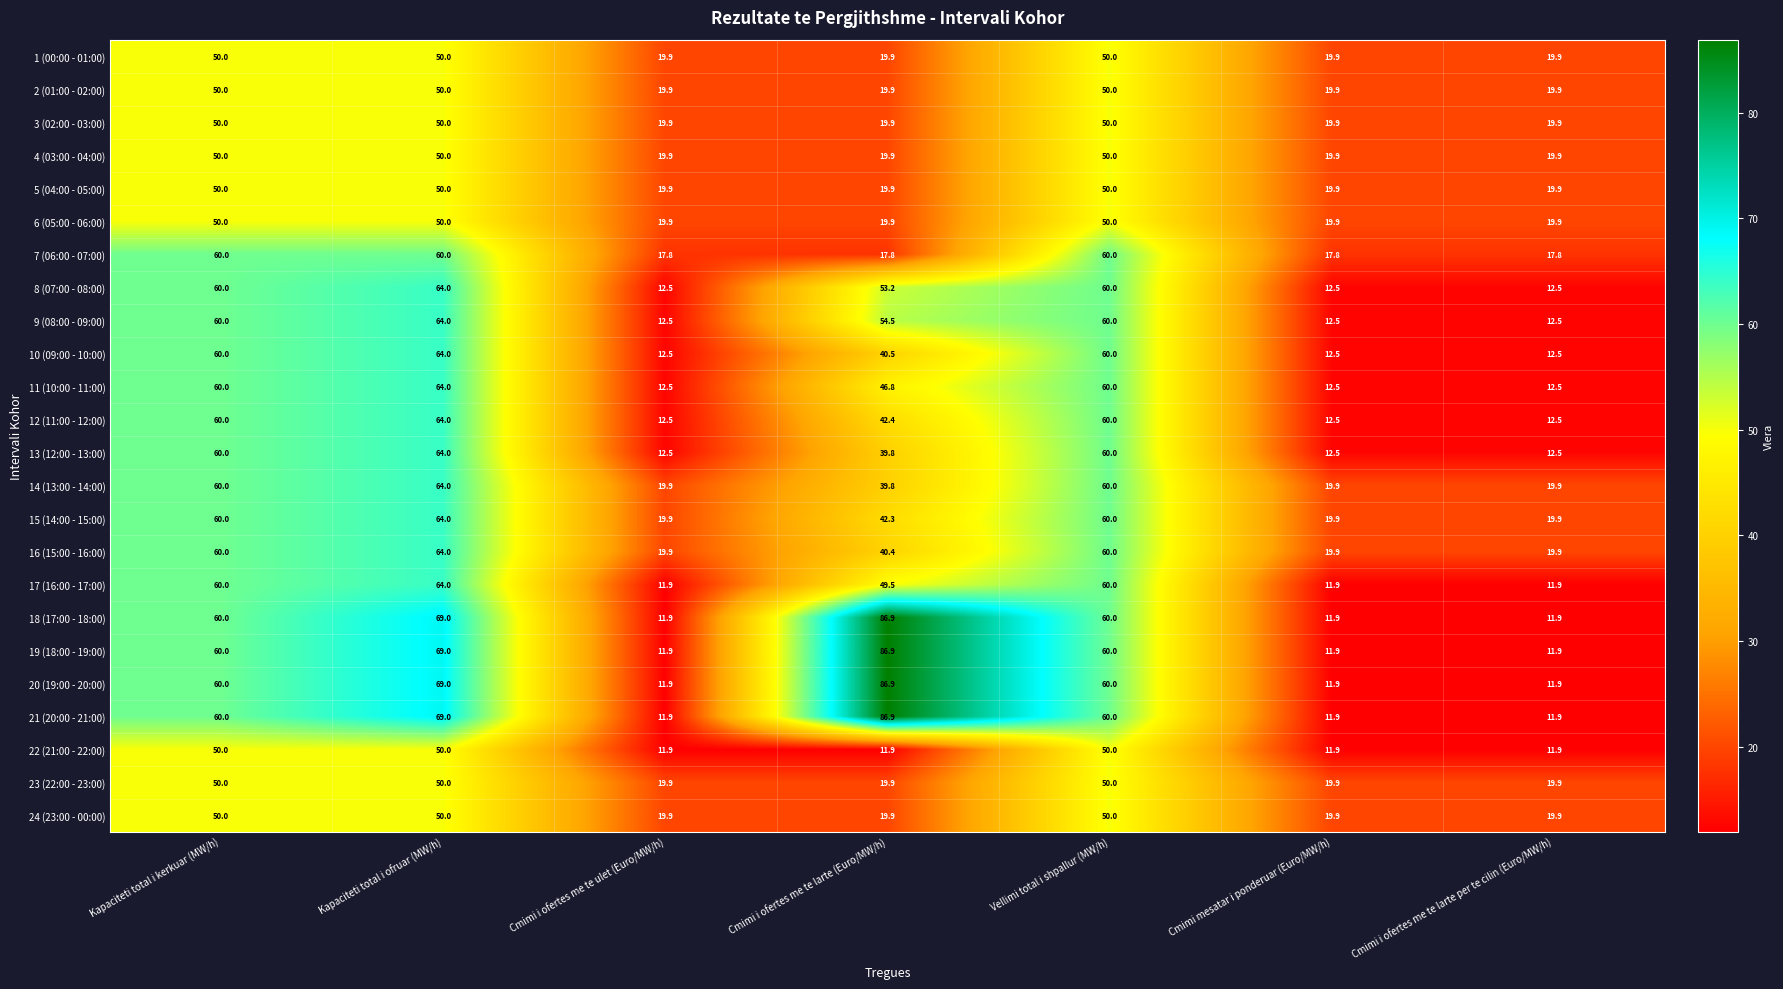

Read the 8 (07:00 - 08:00) value at Cmimi i ofertes me te larte (Euro/MW/h).

53.2